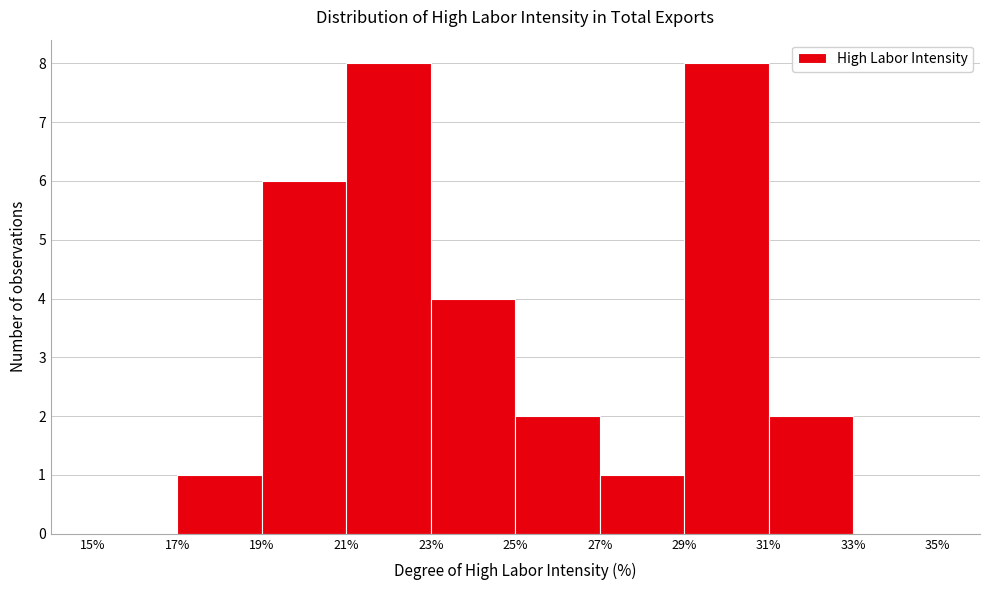

Reading left to right, transcribe this chart: for each bar, give the range it covers on the x-axis and its height. The values are not printed on the chart, so give them approximately, as read against the axis.

15% to 17%: 0
17% to 19%: 1
19% to 21%: 6
21% to 23%: 8
23% to 25%: 4
25% to 27%: 2
27% to 29%: 1
29% to 31%: 8
31% to 33%: 2
33% to 35%: 0